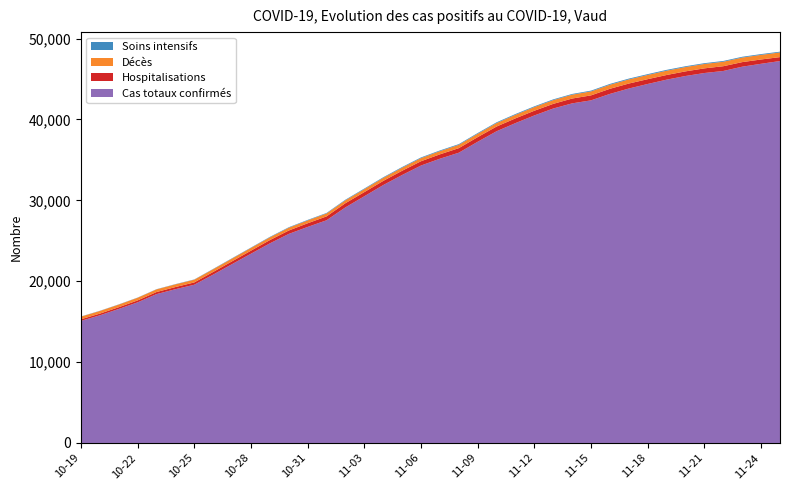

Reading left to right, extract all data points from this chart.

Cas totaux confirmés: 2020-10-19=15095	2020-10-20=15780	2020-10-21=16566	2020-10-22=17385	2020-10-23=18402	2020-10-24=19012	2020-10-25=19563	2020-10-26=20817	2020-10-27=22112	2020-10-28=23400	2020-10-29=24681	2020-10-30=25846	2020-10-31=26711	2020-11-01=27534	2020-11-02=29130	2020-11-03=30505	2020-11-04=31887	2020-11-05=33132	2020-11-06=34304	2020-11-07=35146	2020-11-08=35889	2020-11-09=37243	2020-11-10=38542	2020-11-11=39551	2020-11-12=40497	2020-11-13=41355	2020-11-14=41990	2020-11-15=42364	2020-11-16=43161	2020-11-17=43826	2020-11-18=44389	2020-11-19=44922	2020-11-20=45375	2020-11-21=45743	2020-11-22=45995	2020-11-23=46525	2020-11-24=46884	2020-11-25=47225
Hospitalisations: 2020-10-19=198	2020-10-20=210	2020-10-21=217	2020-10-22=239	2020-10-23=257	2020-10-24=264	2020-10-25=286	2020-10-26=327	2020-10-27=347	2020-10-28=374	2020-10-29=399	2020-10-30=419	2020-10-31=452	2020-11-01=480	2020-11-02=516	2020-11-03=511	2020-11-04=512	2020-11-05=523	2020-11-06=529	2020-11-07=539	2020-11-08=563	2020-11-09=571	2020-11-10=582	2020-11-11=585	2020-11-12=582	2020-11-13=573	2020-11-14=597	2020-11-15=615	2020-11-16=631	2020-11-17=615	2020-11-18=593	2020-11-19=575	2020-11-20=571	2020-11-21=575	2020-11-22=589	2020-11-23=565	2020-11-24=532	2020-11-25=485
Décès: 2020-10-19=324	2020-10-20=327	2020-10-21=327	2020-10-22=330	2020-10-23=332	2020-10-24=336	2020-10-25=339	2020-10-26=339	2020-10-27=342	2020-10-28=343	2020-10-29=346	2020-10-30=350	2020-10-31=355	2020-11-01=361	2020-11-02=362	2020-11-03=369	2020-11-04=378	2020-11-05=383	2020-11-06=392	2020-11-07=398	2020-11-08=412	2020-11-09=421	2020-11-10=434	2020-11-11=445	2020-11-12=456	2020-11-13=467	2020-11-14=478	2020-11-15=492	2020-11-16=504	2020-11-17=512	2020-11-18=523	2020-11-19=533	2020-11-20=539	2020-11-21=545	2020-11-22=552	2020-11-23=564	2020-11-24=573	2020-11-25=577
Soins intensifs: 2020-10-19=23	2020-10-20=24	2020-10-21=23	2020-10-22=24	2020-10-23=23	2020-10-24=28	2020-10-25=31	2020-10-26=38	2020-10-27=44	2020-10-28=45	2020-10-29=55	2020-10-30=58	2020-10-31=61	2020-11-01=64	2020-11-02=72	2020-11-03=75	2020-11-04=75	2020-11-05=82	2020-11-06=81	2020-11-07=85	2020-11-08=86	2020-11-09=88	2020-11-10=91	2020-11-11=93	2020-11-12=91	2020-11-13=90	2020-11-14=88	2020-11-15=95	2020-11-16=100	2020-11-17=99	2020-11-18=100	2020-11-19=103	2020-11-20=95	2020-11-21=96	2020-11-22=98	2020-11-23=96	2020-11-24=95	2020-11-25=94